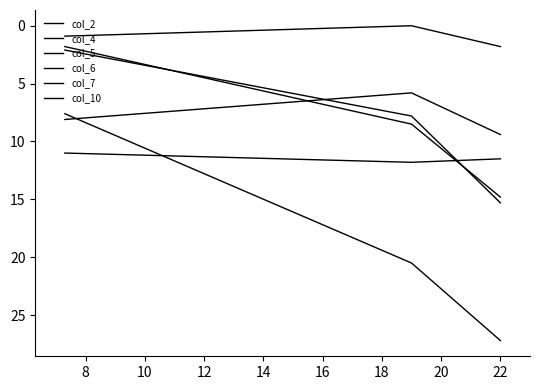

Is this an area chart (filled region under the line)?

No